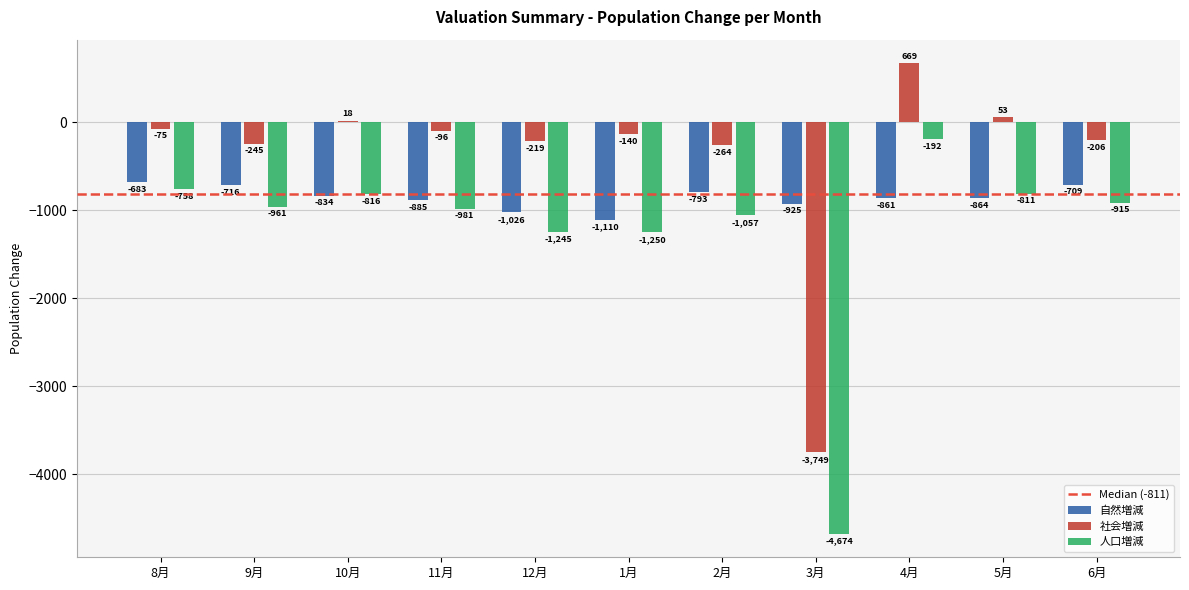

Reading left to right, what are all the values shown in this chart?

自然増減: -683	-716	-834	-885	-1026	-1110	-793	-925	-861	-864	-709
社会増減: -75	-245	18	-96	-219	-140	-264	-3749	669	53	-206
人口増減: -758	-961	-816	-981	-1245	-1250	-1057	-4674	-192	-811	-915